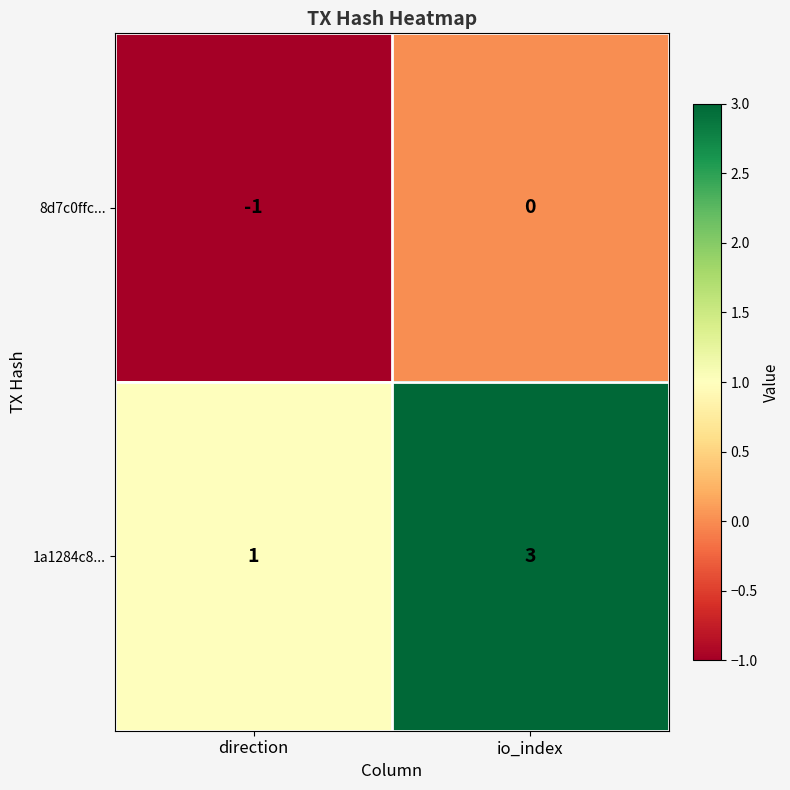

The 8d7c0ffc... series shows -1 at io_index. True or false?

False